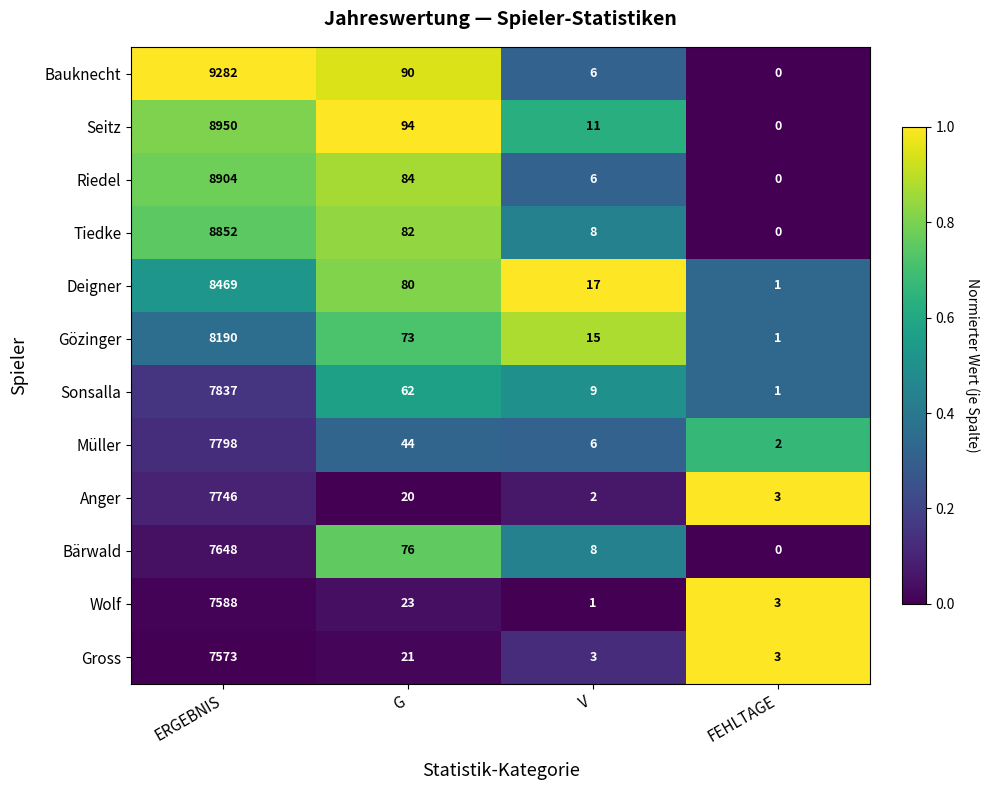

Which series has the largest total across all categories?

Bauknecht